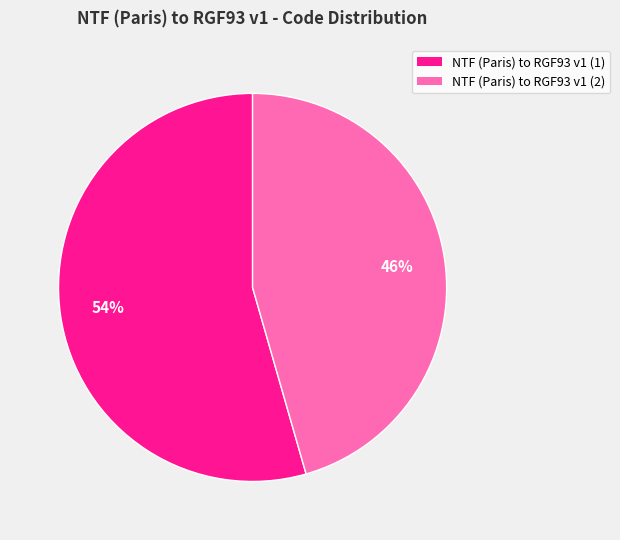

What percentage is the NTF (Paris) to RGF93 v1 (1) slice, to the nearest percent?

54%